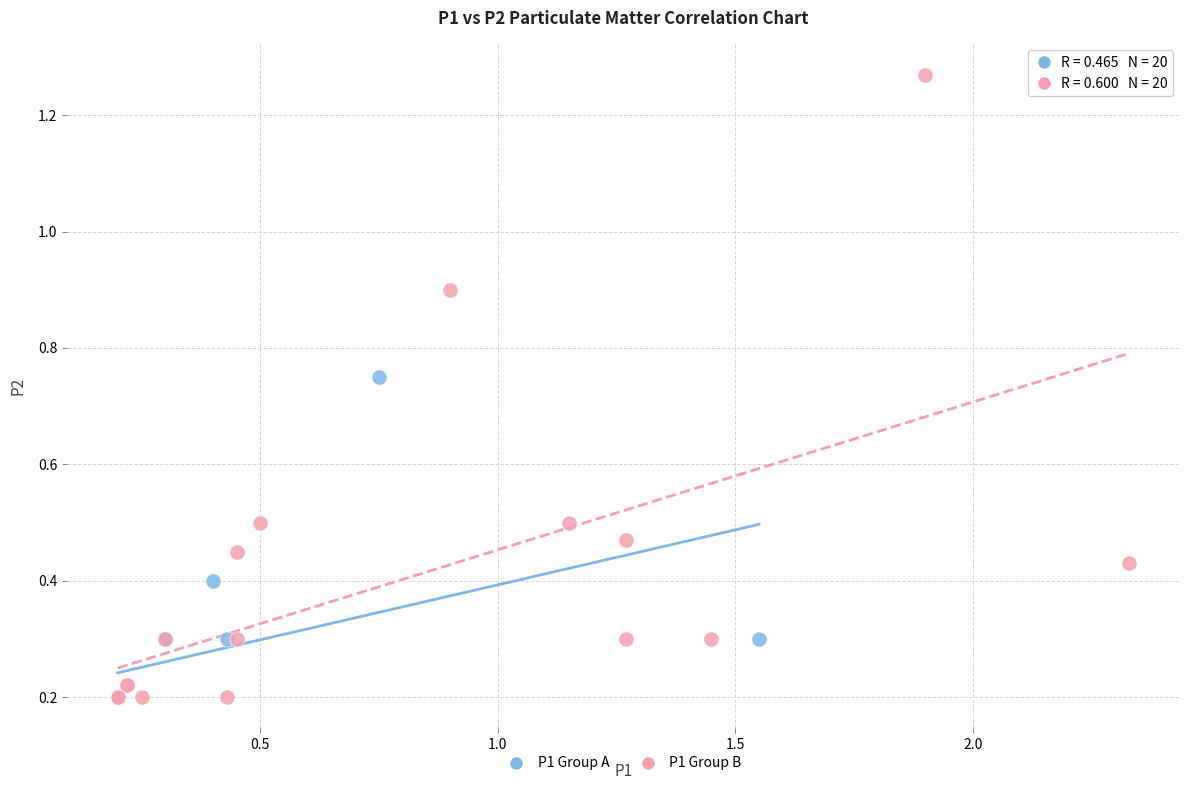

Which series has the widest spread of Y values?

P1 Group B